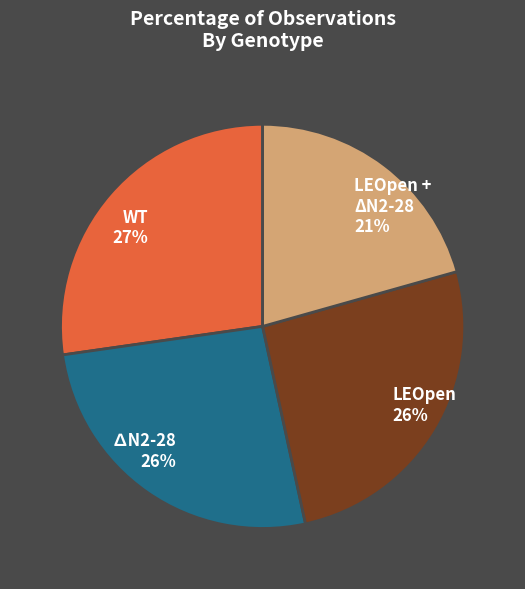

To the nearest percent, what percentage of the pie is LEOpen?

26%